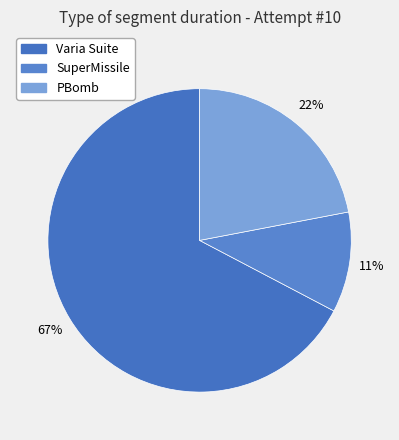

What is the largest slice in the pie chart?

Varia Suite